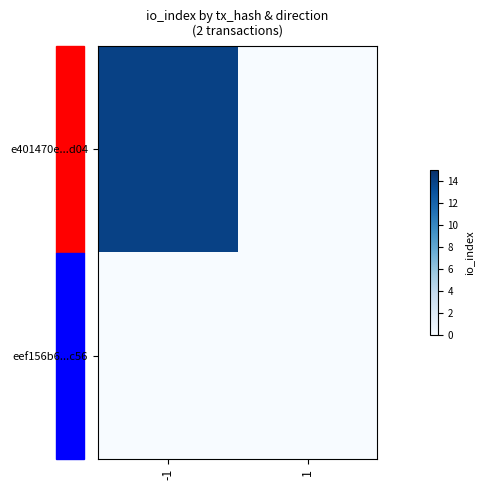

At -1, list the series in order from smallest to largest.

eef156b6...c56, e401470e...d04